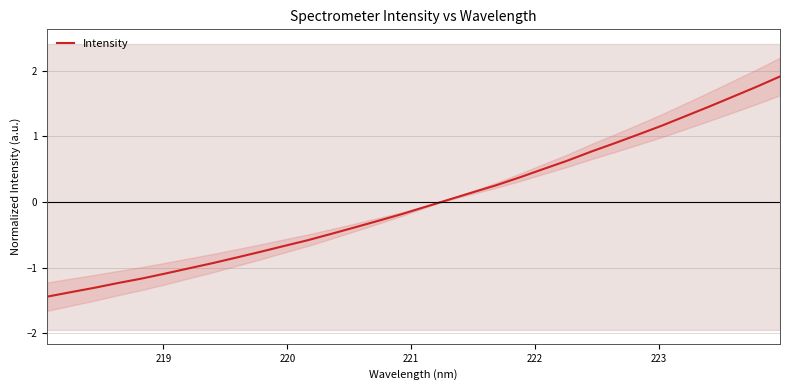

How many negative values are there?

17